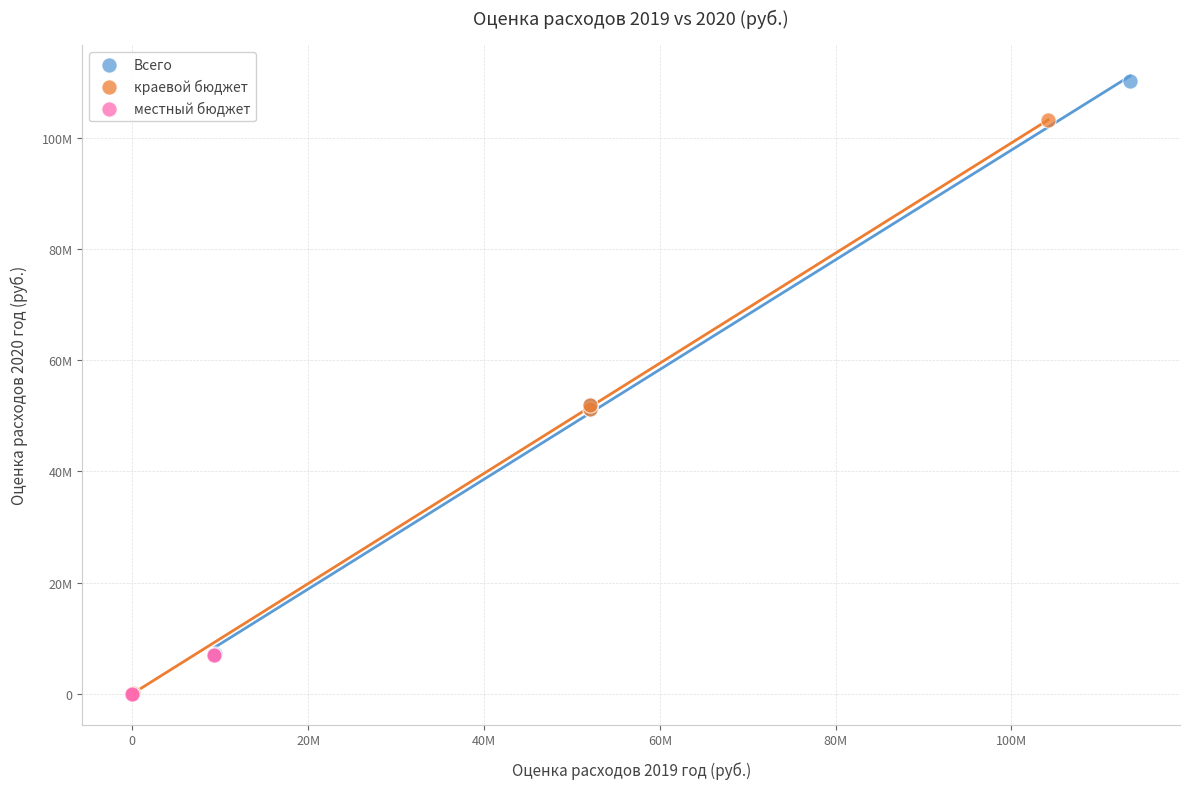

What are all the series names shown in the legend?

Всего, краевой бюджет, местный бюджет